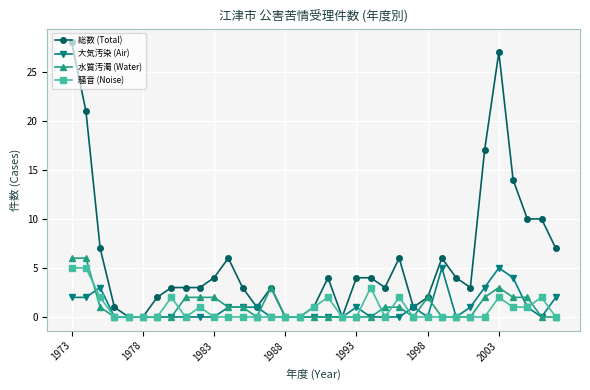

True or false: 総数 (Total) has more than 0 points higher than both neighbors.

True